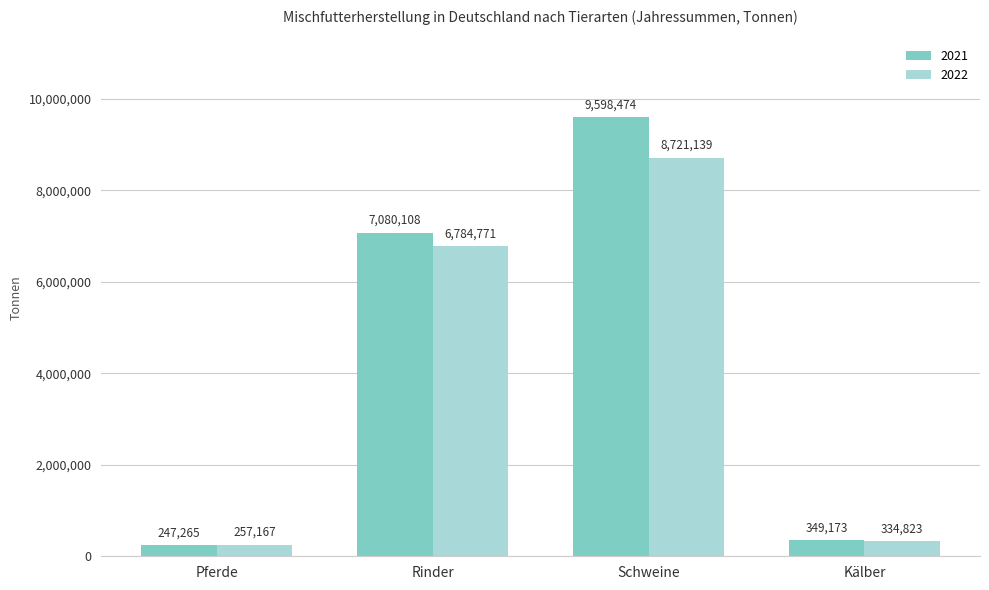

What are all the series names shown in the legend?

2021, 2022